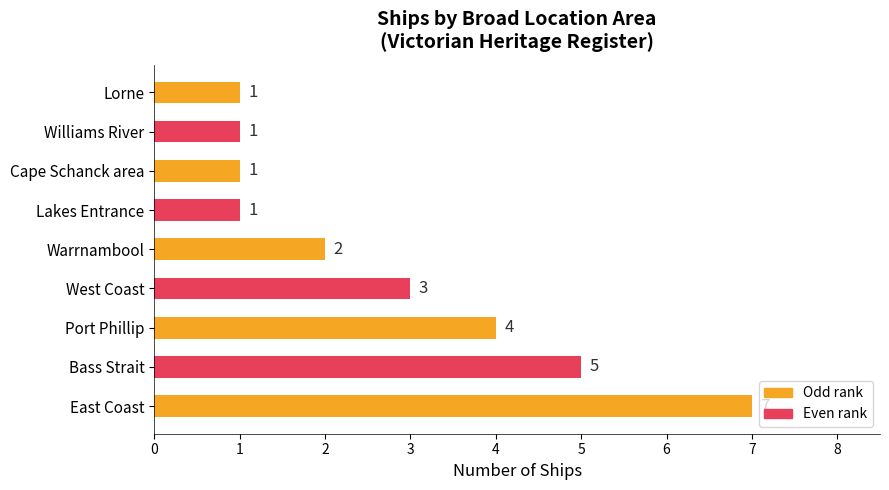

What is the minimum value shown in the chart?

1